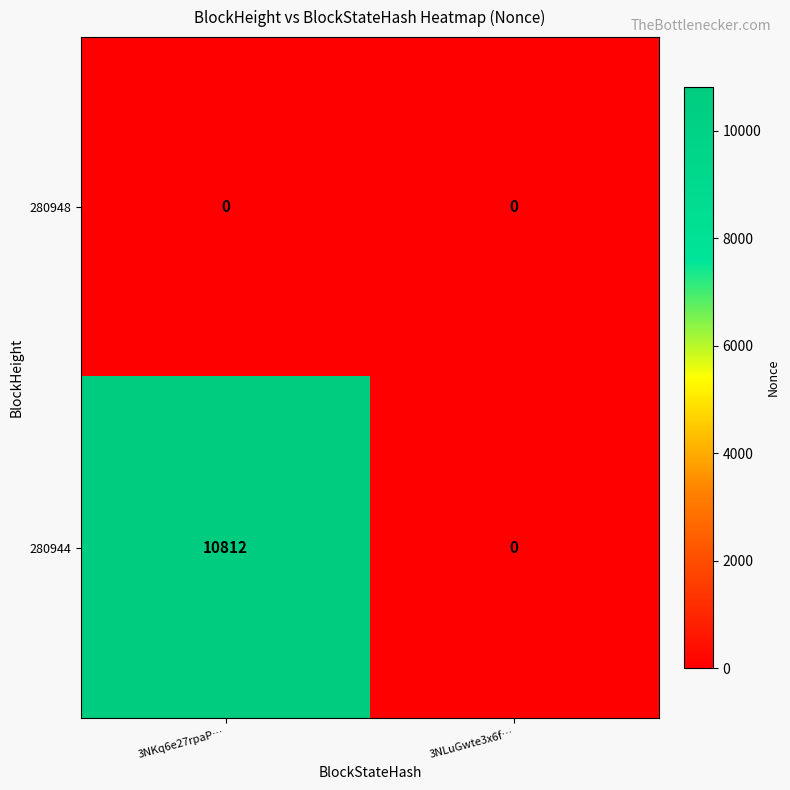

Which series has the widest spread of values?

280944